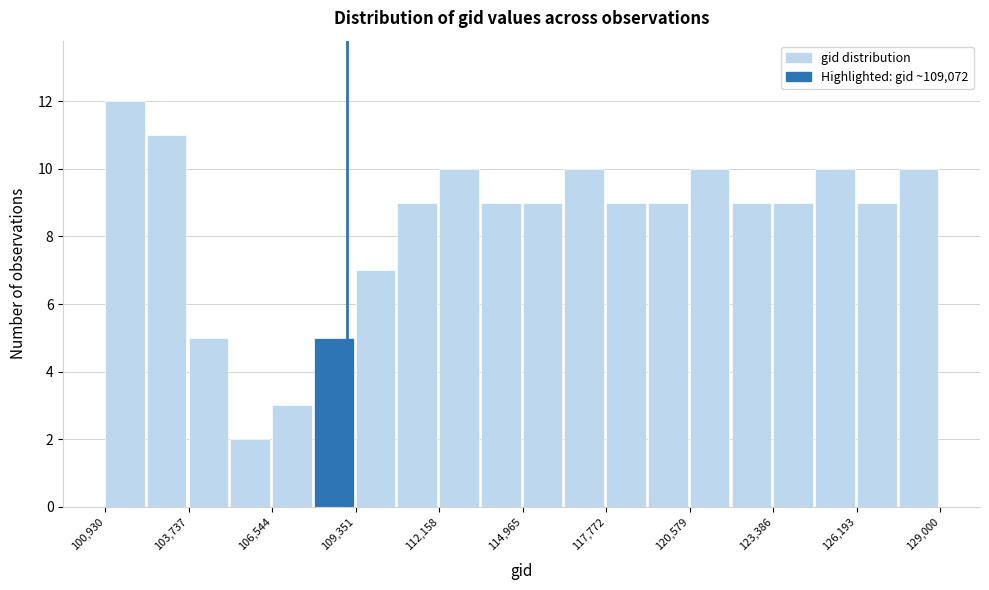

Around what value on the x-axis is the tallest bar? Give the approximate position of its centre, as read against the axis.

101500